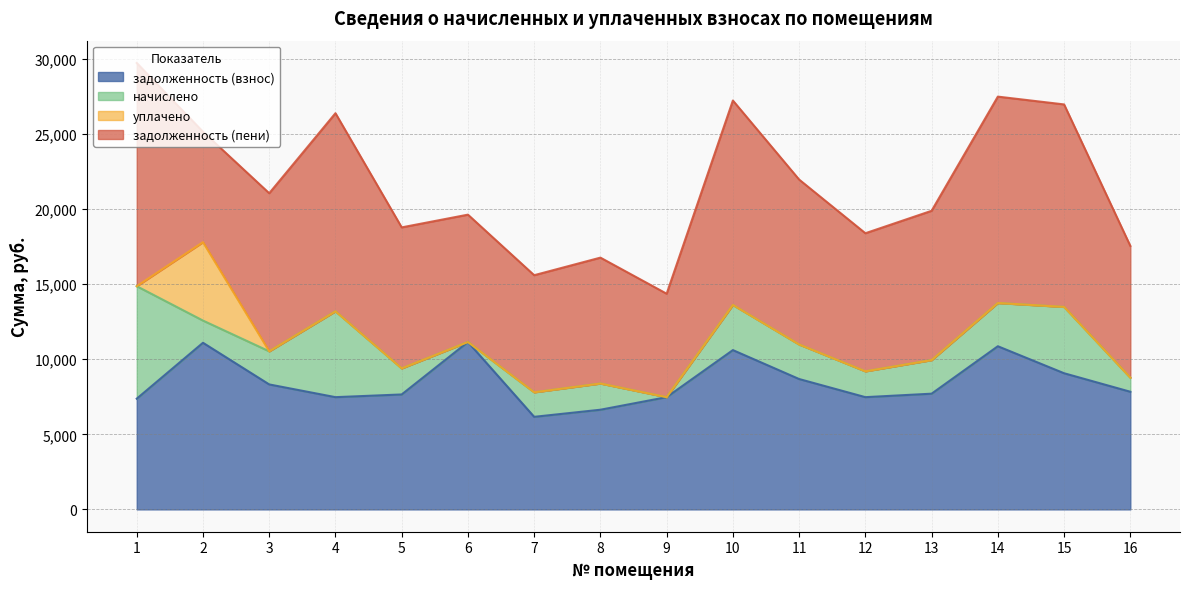

True or false: начислено and уплачено cross at least once.

True